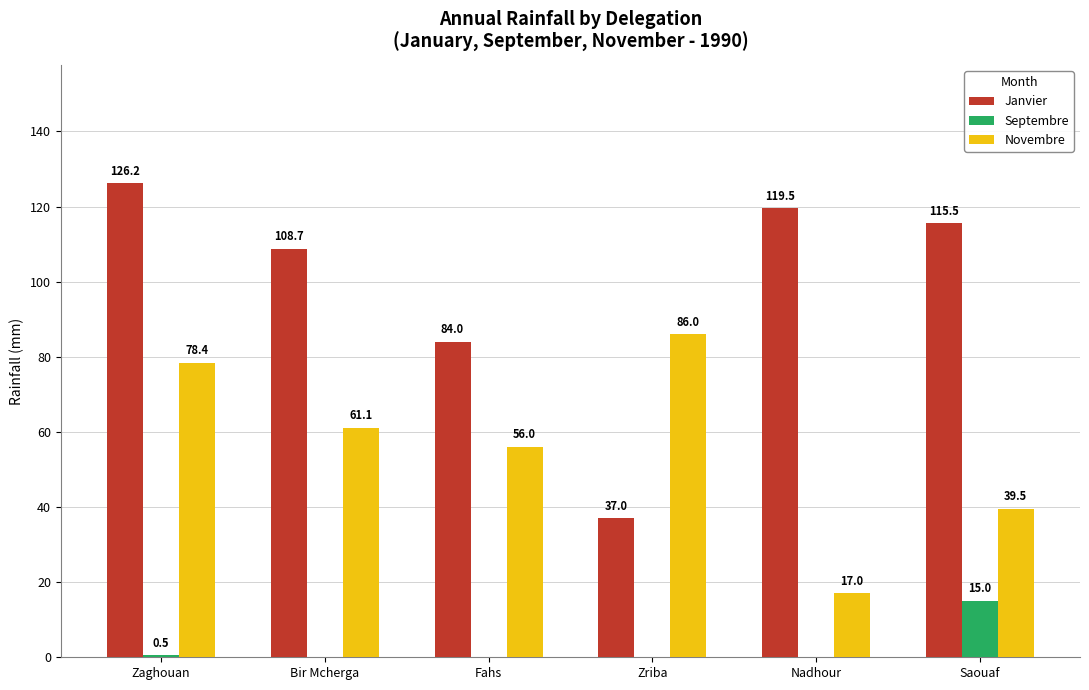

At which label does Septembre reach its peak?

Saouaf